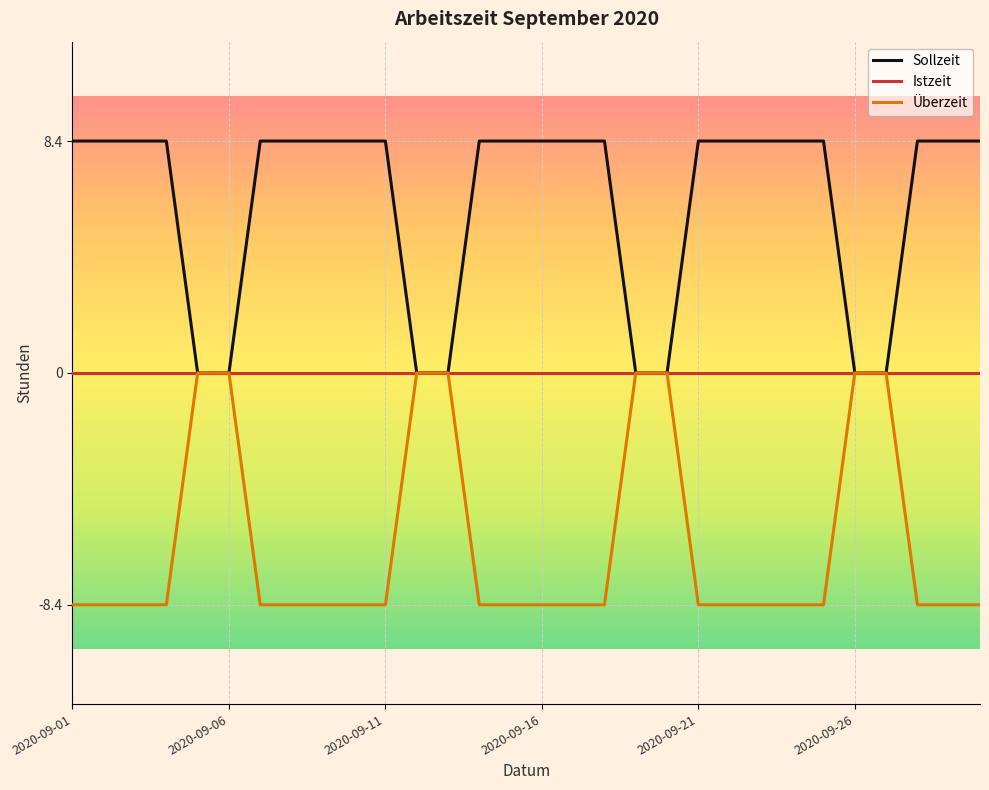

Rank the series by their average value, from lowest to highest.

Überzeit, Istzeit, Sollzeit